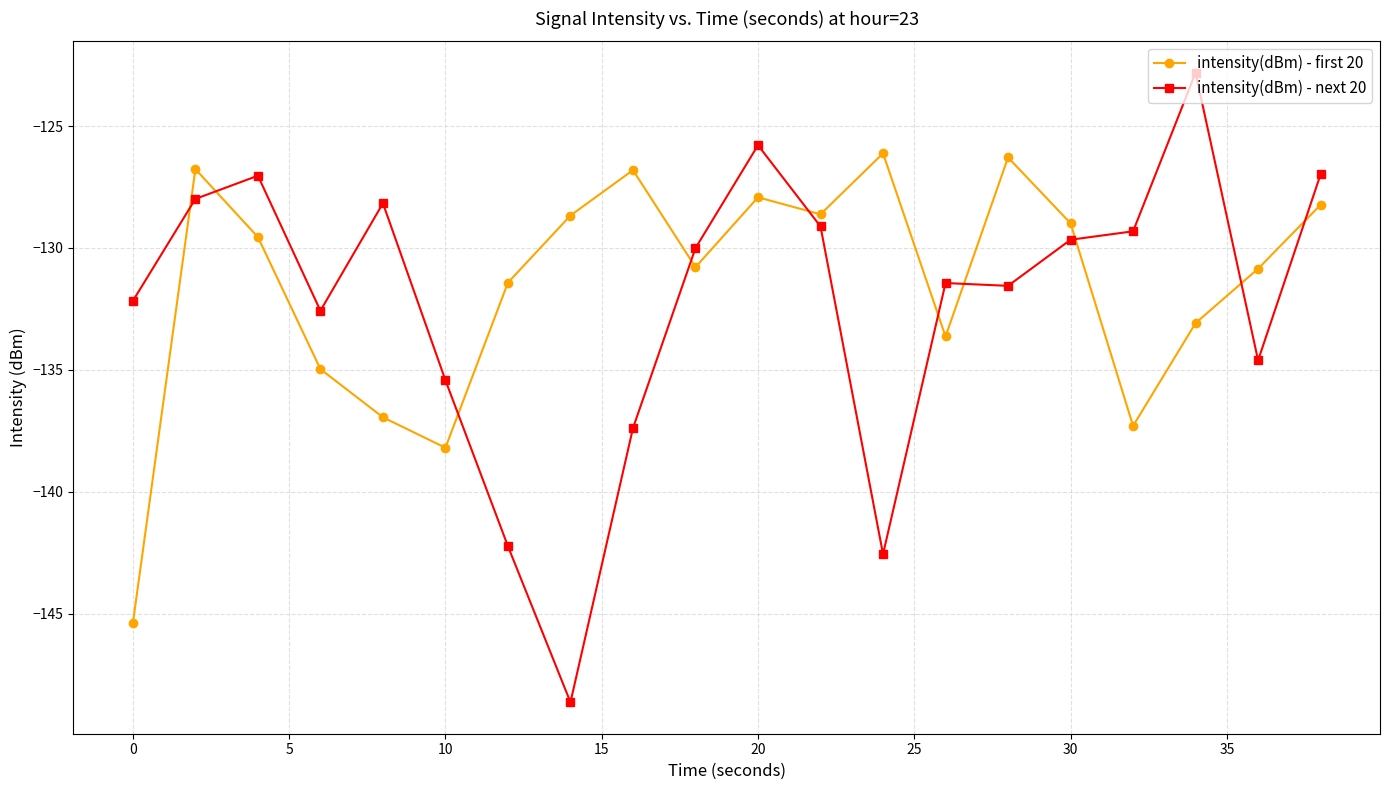

What is the smallest value displayed?

-148.6